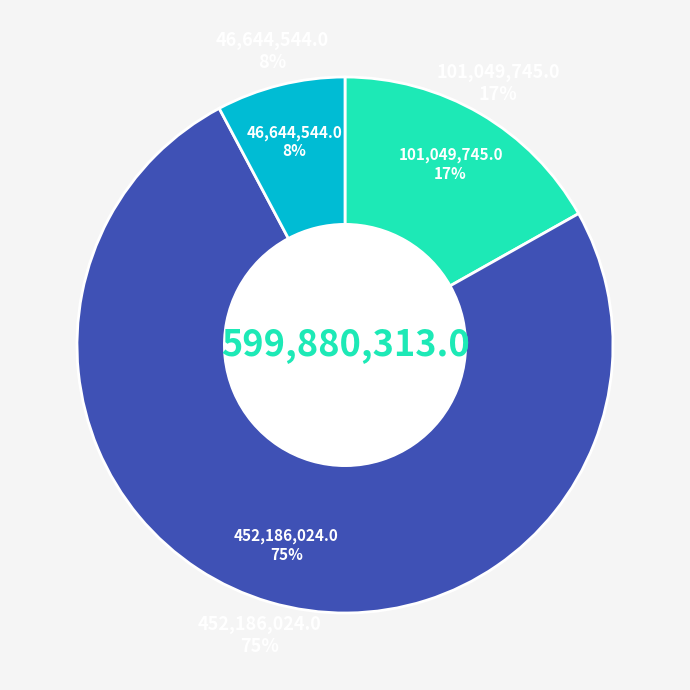

How many segments does this pie chart have?

3